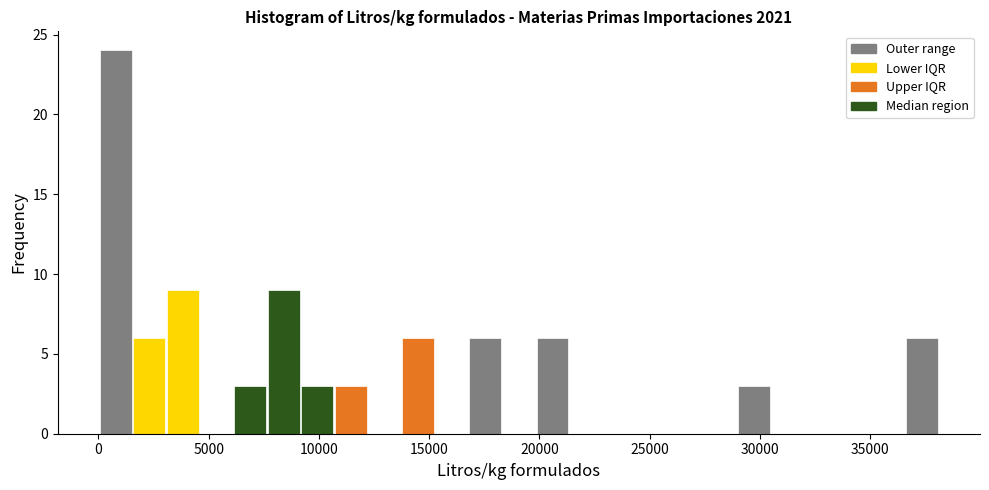

Read against the x-axis, roughly where is the centre of the tallest bar?

1000